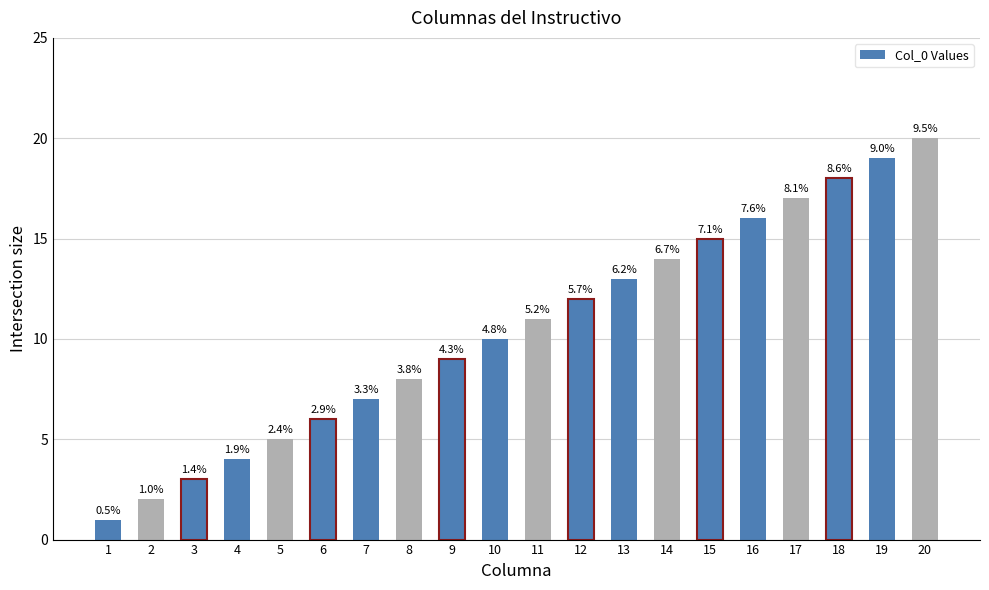

Are the bars horizontal?

No